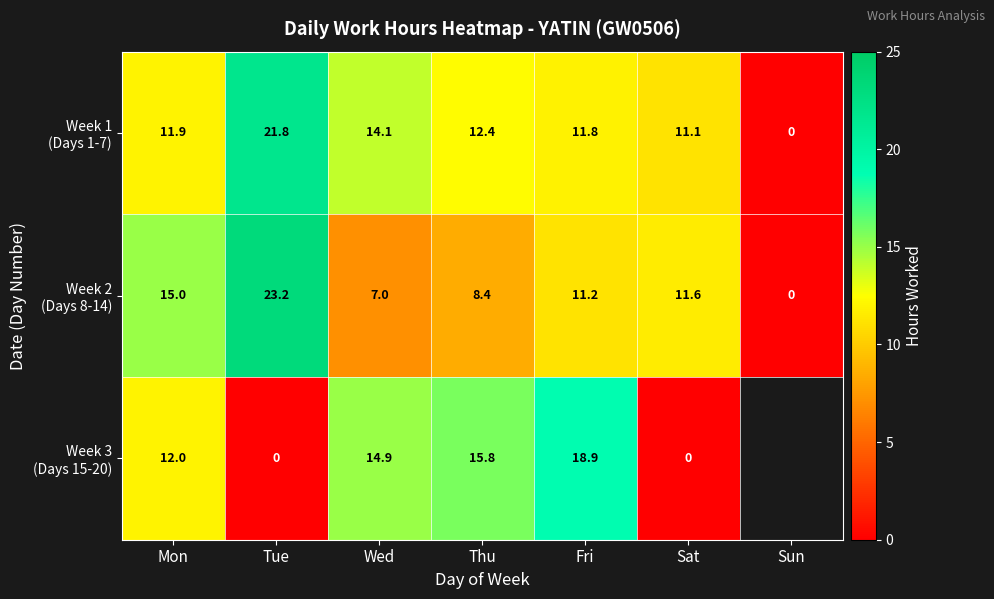

Is it true that Week 2 (Days 8-14) equals 15.0 at Mon?

True